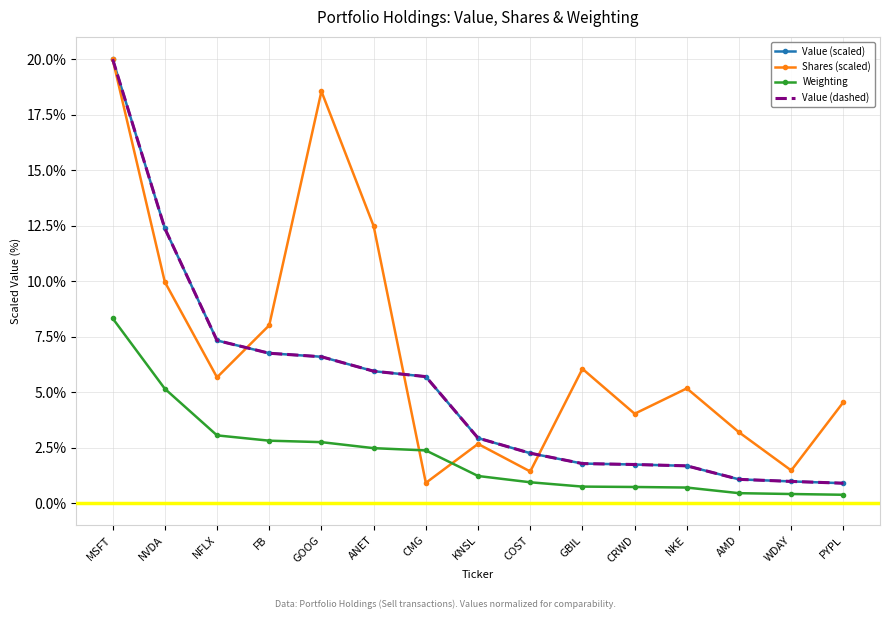

What is the difference between the maximum and minimum values in the Weighting series?

8.0